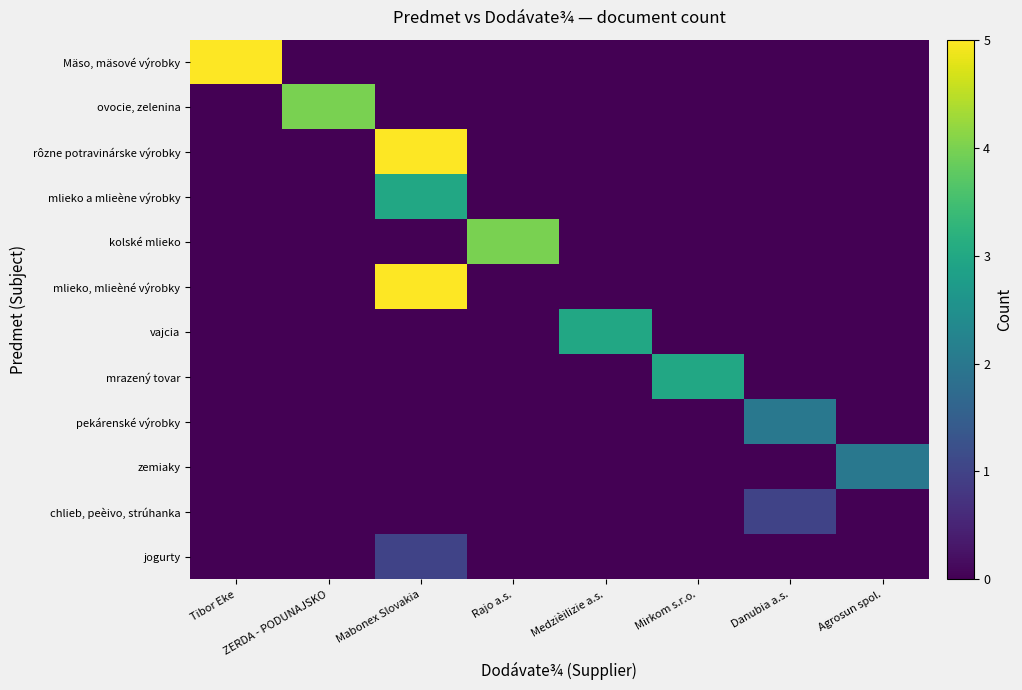

Which label corresponds to the largest value in the chart?

Tibor Eke